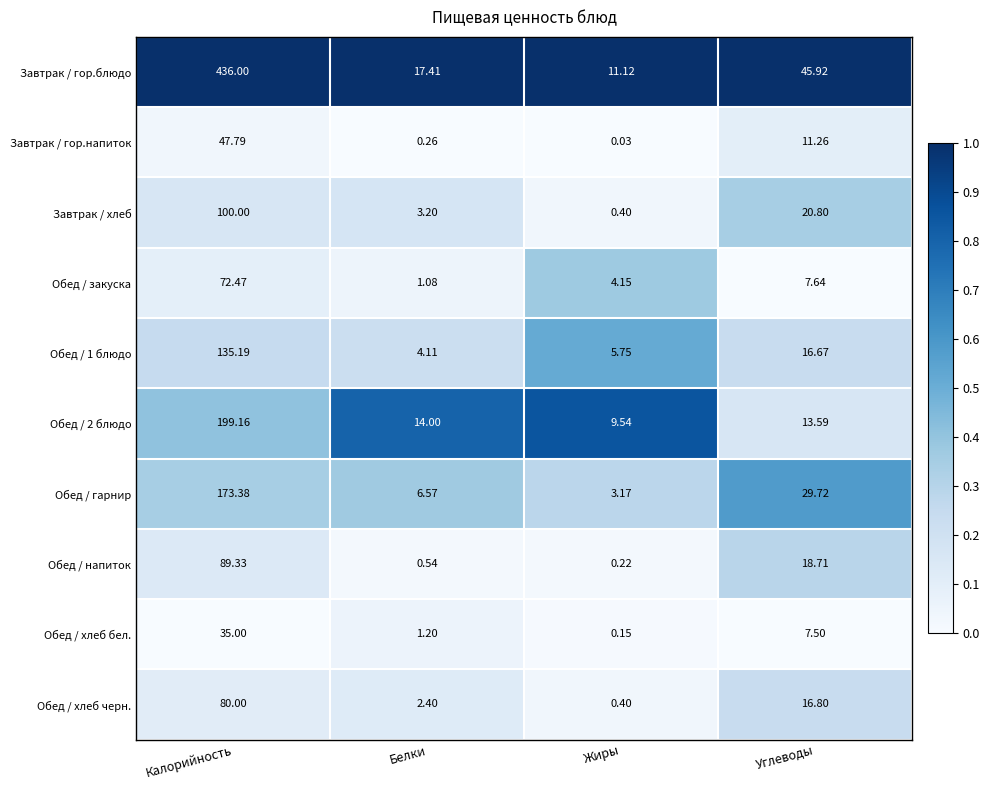

Rank the series by their maximum value, from lowest to highest.

Обед / хлеб бел., Завтрак / гор.напиток, Обед / закуска, Обед / хлеб черн., Обед / напиток, Завтрак / хлеб, Обед / 1 блюдо, Обед / гарнир, Обед / 2 блюдо, Завтрак / гор.блюдо